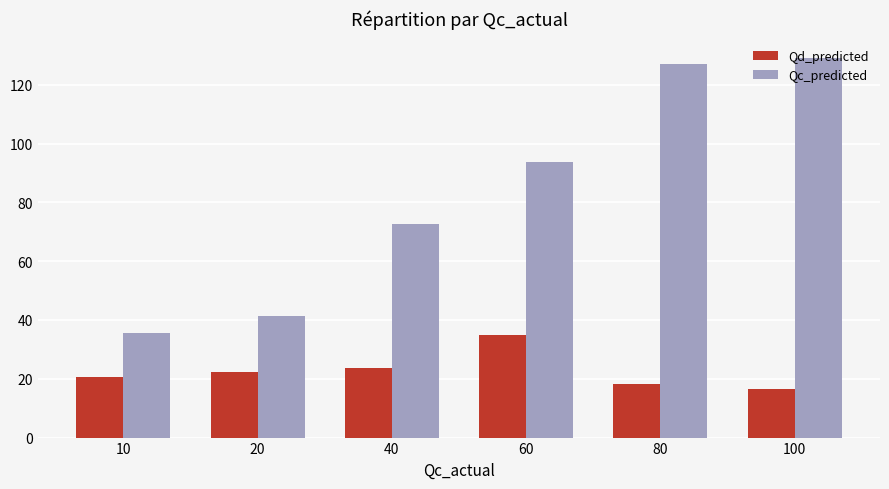

Is it true that Qc_predicted equals 70.8 at 20?

False